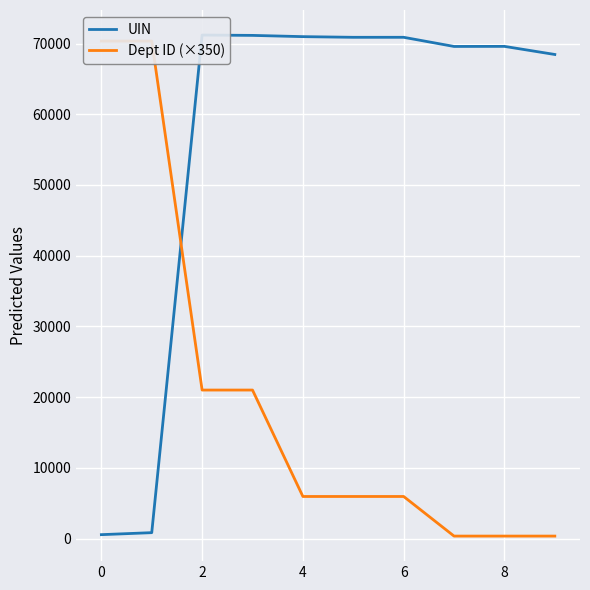

How many interior local peaks does the UIN series have?

3